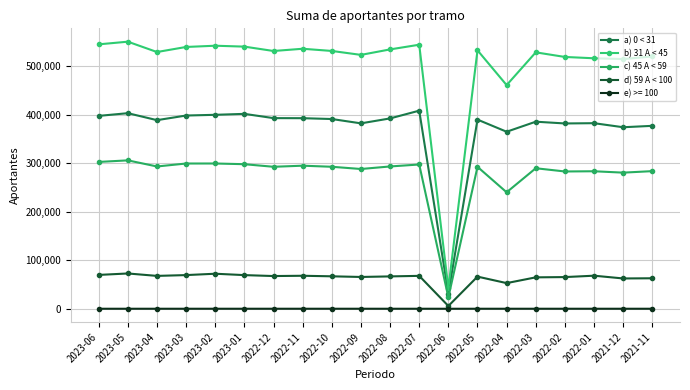

True or false: b) 31 A < 45 and a) 0 < 31 intersect in this chart.

False